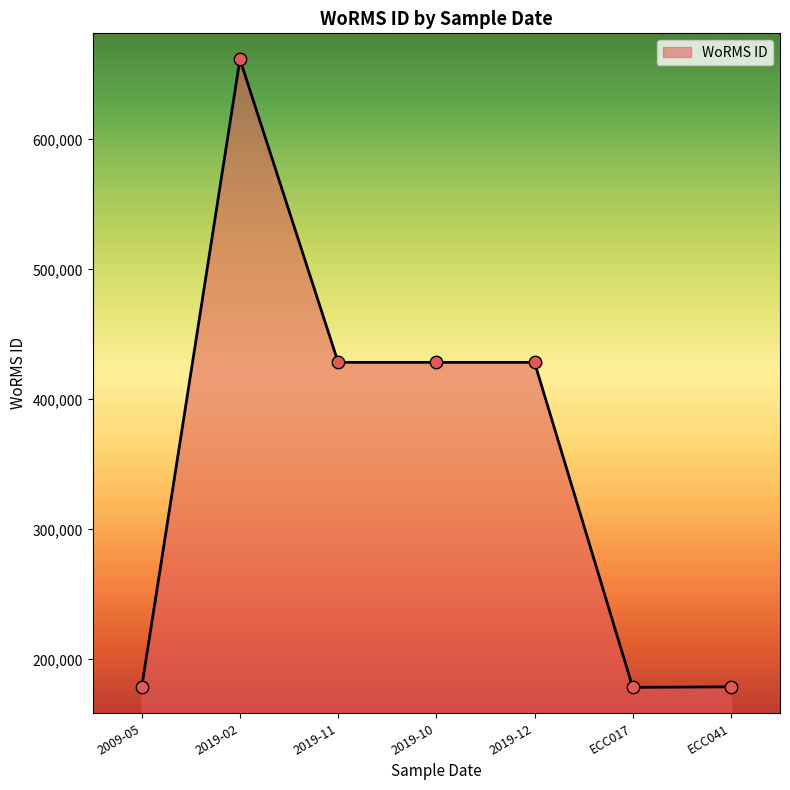

What is the change in value from 2019-10 to ECC041?

-249550